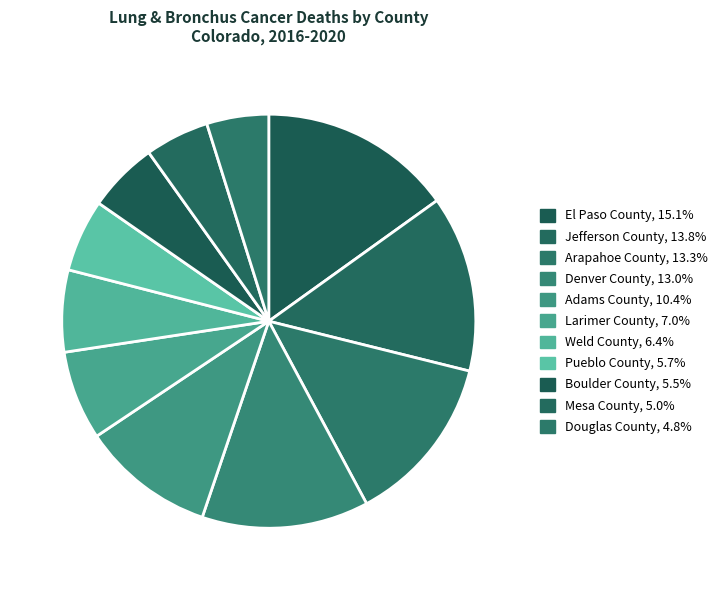

True or false: Douglas County accounts for 5% of the total.

True